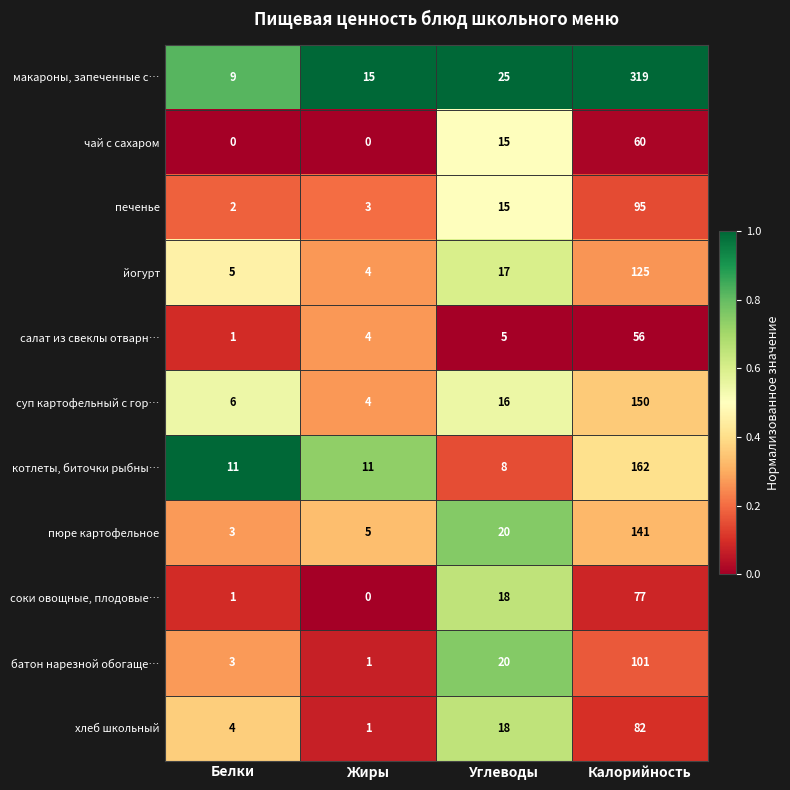

At which label does суп картофельный с гор… reach its minimum?

Жиры